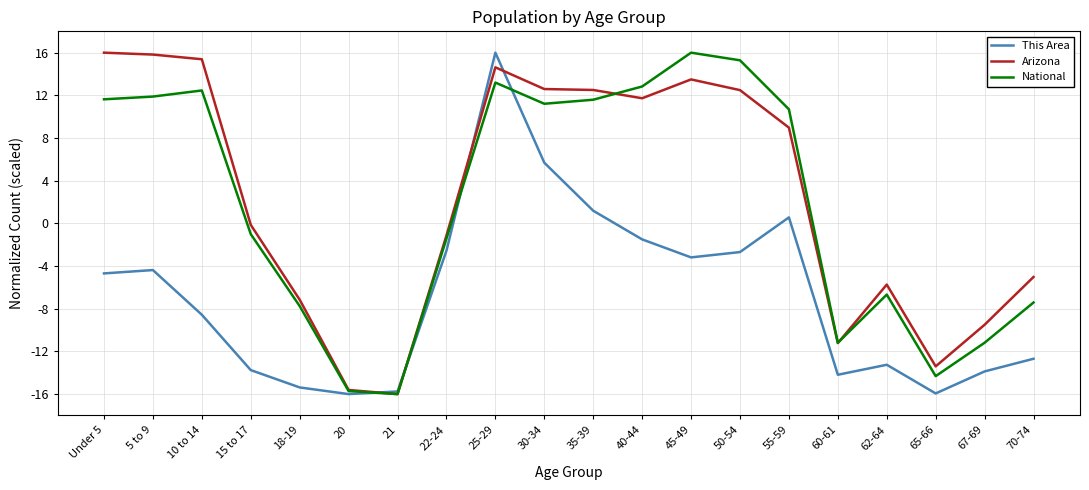

Where is the first local maximum for This Area?

5 to 9